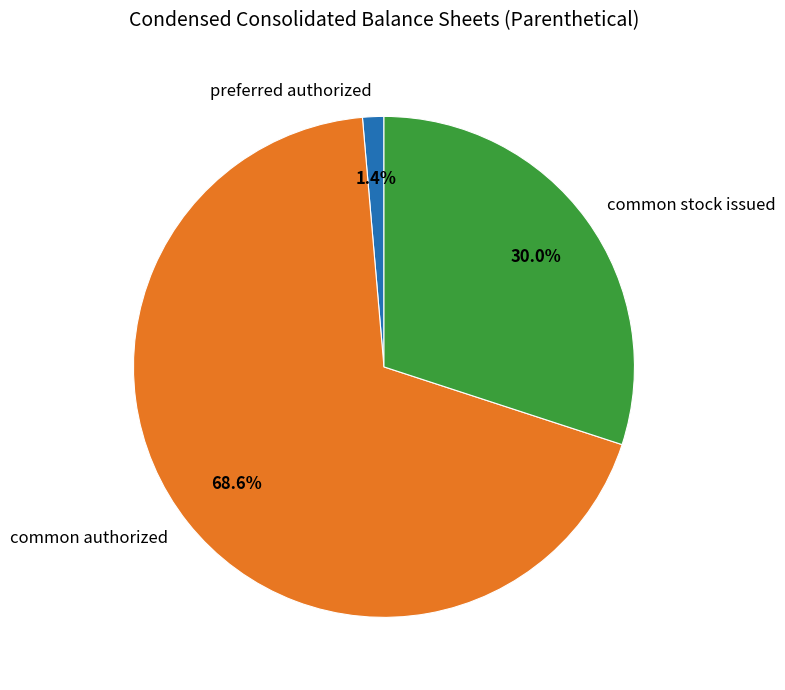

Do common stock issued and common authorized together represent more than half of the pie?

Yes